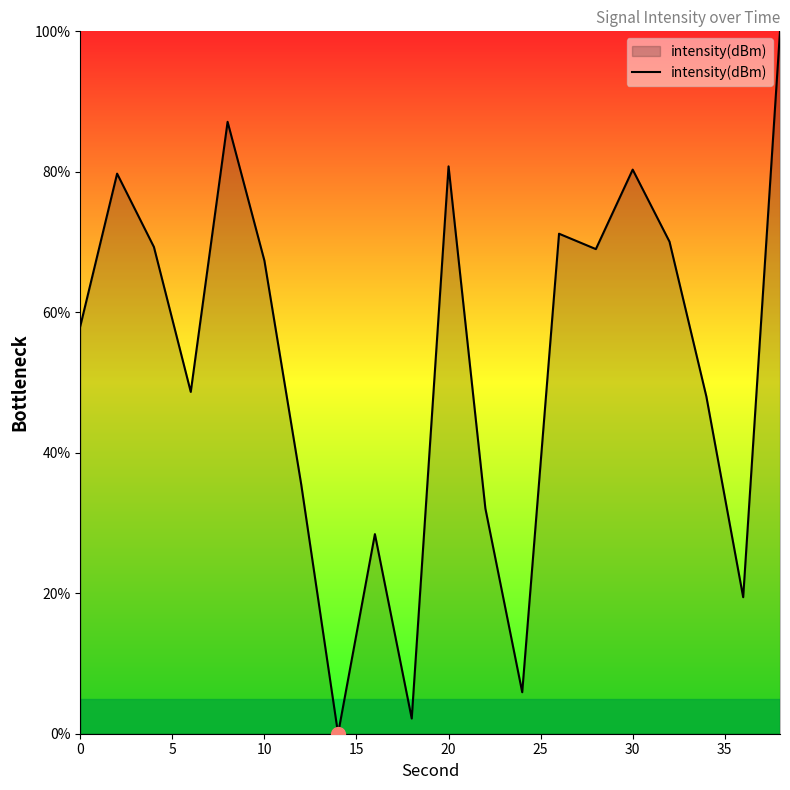

Does the chart display data point markers on the line(s)?

No